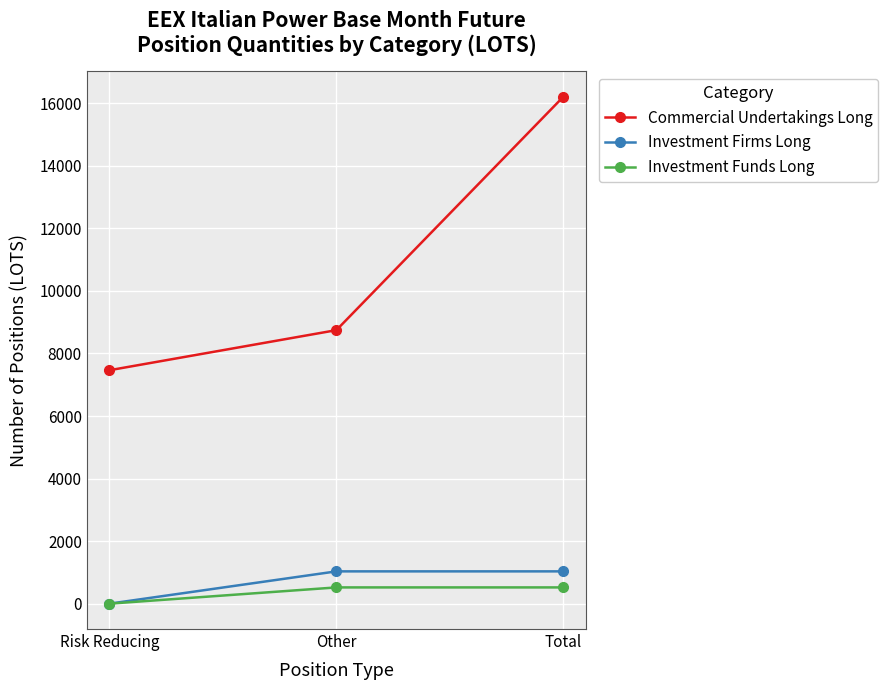

What is the value of the Commercial Undertakings Long point at the 2nd from the left?

8745